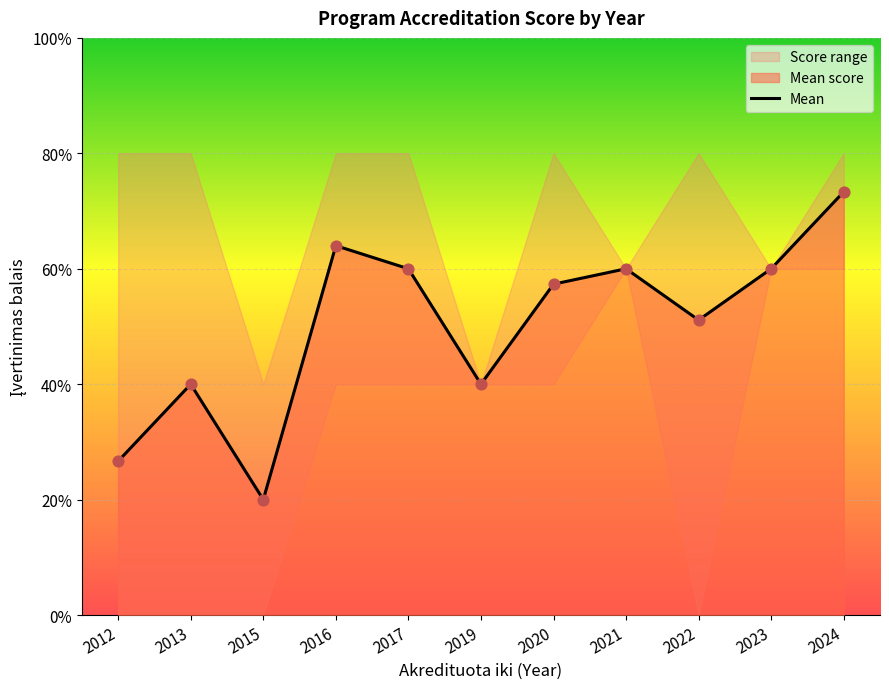

Between 2015 and 2019, which is larger?

2019